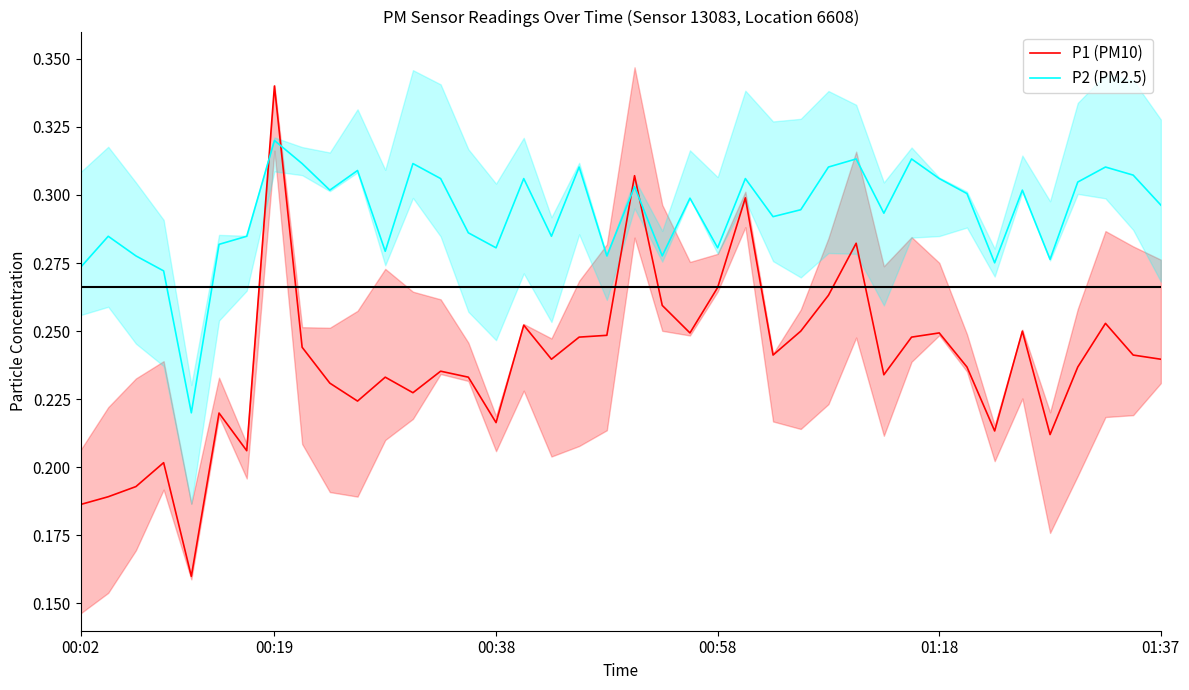

True or false: P1 (PM10) has a value of 0.4 at 21.

False